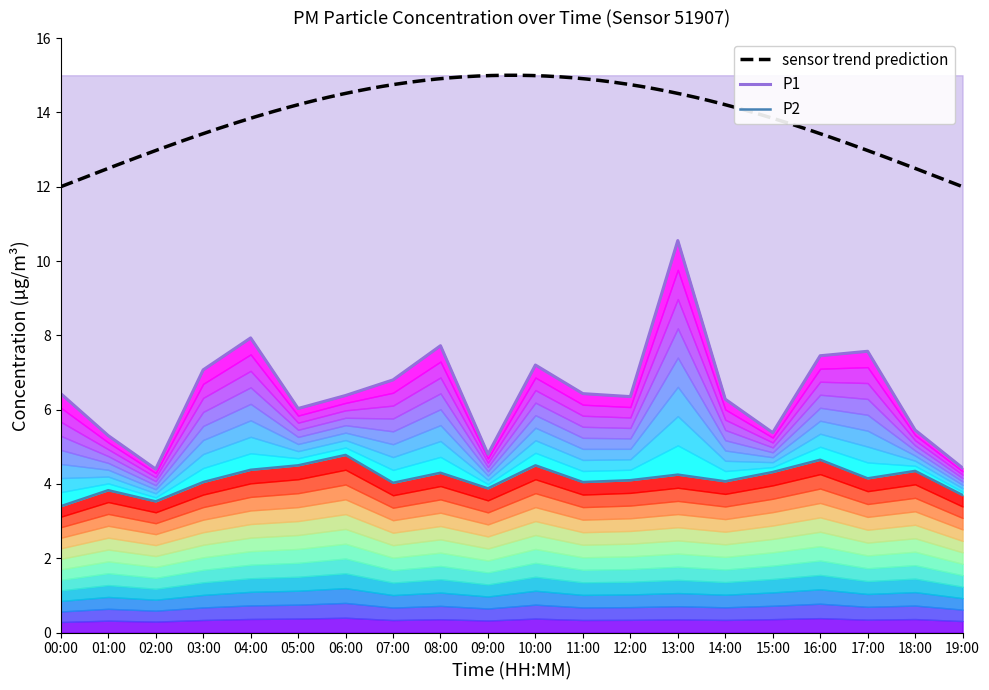

List the labels in order of P1 value, largest first.

13:00, 04:00, 08:00, 17:00, 16:00, 10:00, 03:00, 07:00, 00:00, 11:00, 06:00, 12:00, 14:00, 05:00, 18:00, 15:00, 01:00, 09:00, 19:00, 02:00